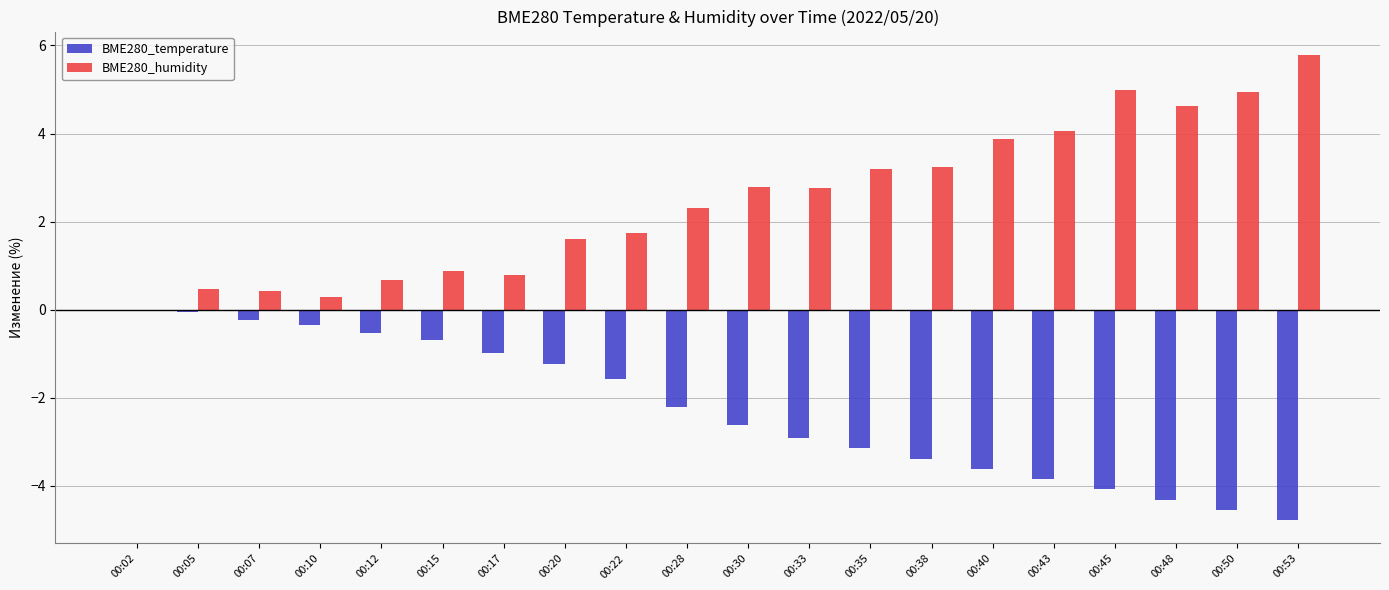

The value of BME280_temperature at 00:43 is -3.9. True or false?

True